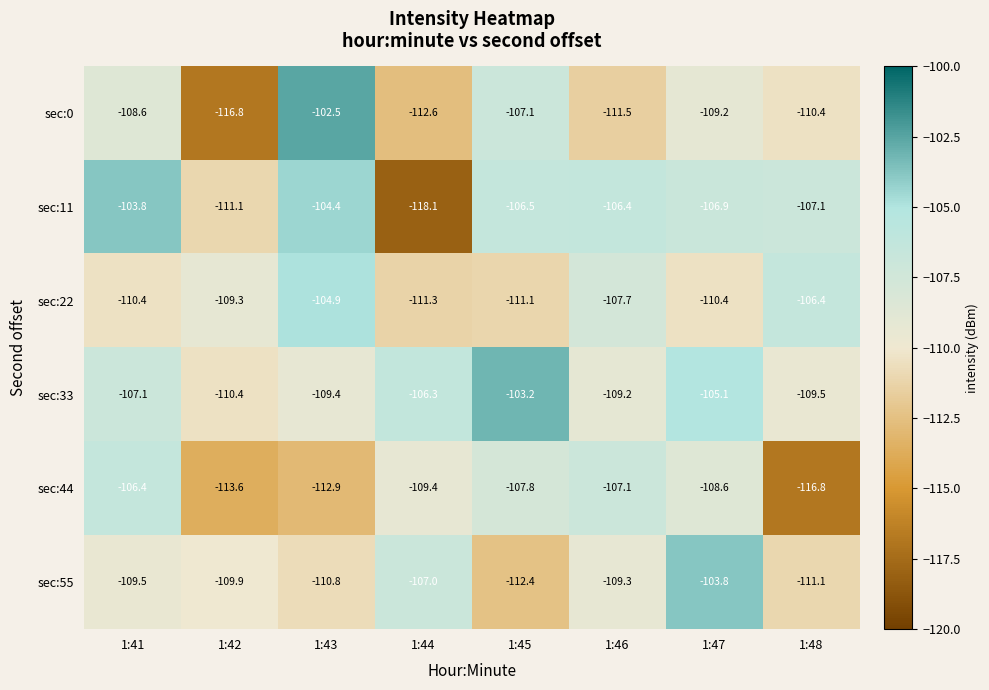

Which series changed the most between 1:44 and 1:48?

sec:11